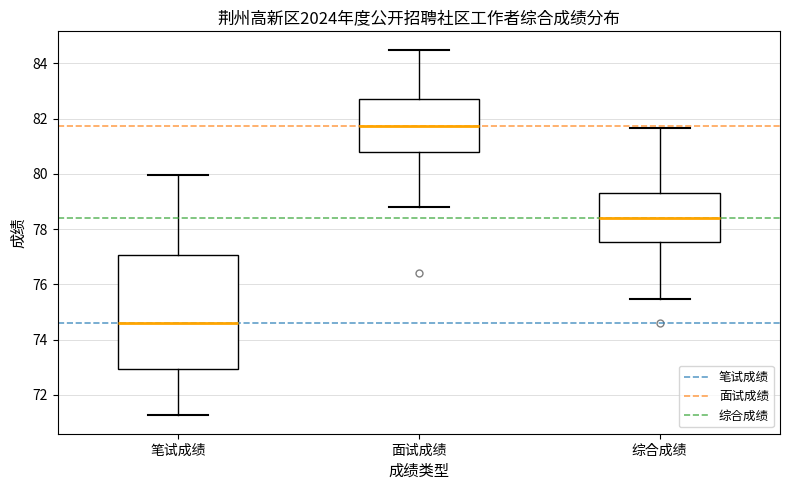

Where does the lower whisker of the box for 笔试成绩 end on the y-axis? The values are not printed on the chart, so give them approximately, as read against the axis.

71.2